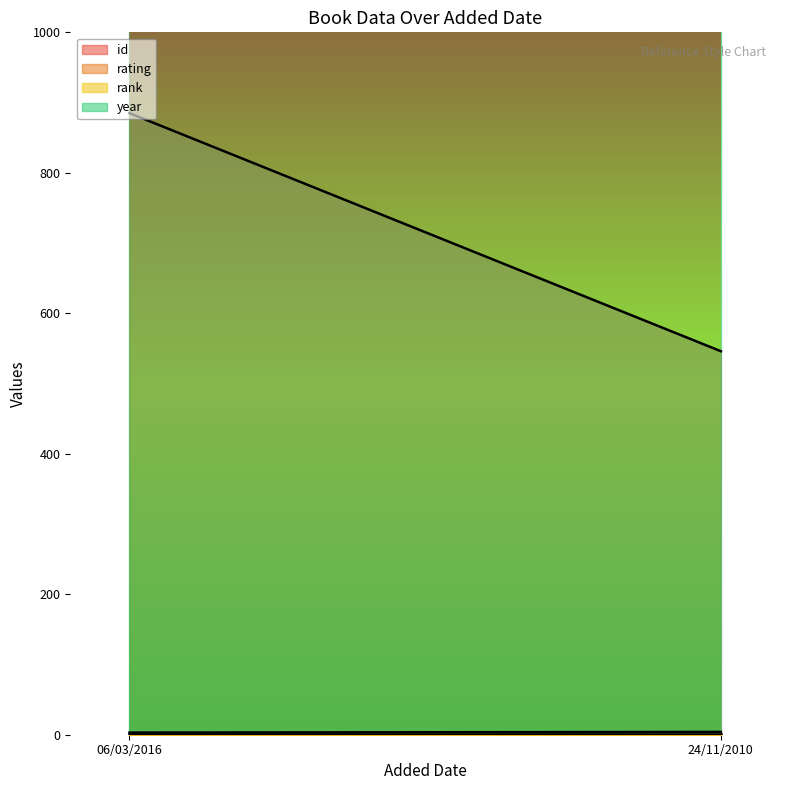

What position from the right is 06/03/2016?

2